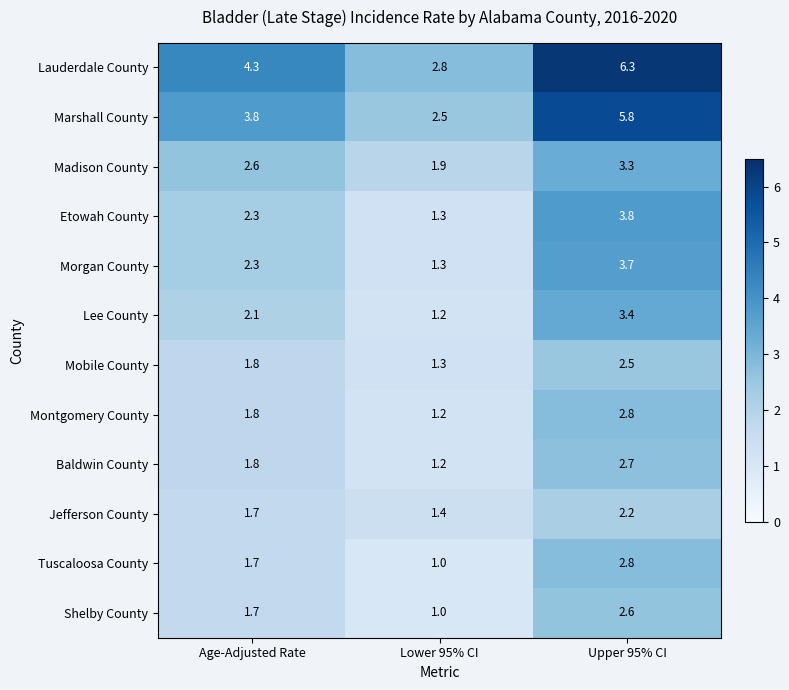

List the labels in order of Baldwin County value, largest first.

Upper 95% CI, Age-Adjusted Rate, Lower 95% CI